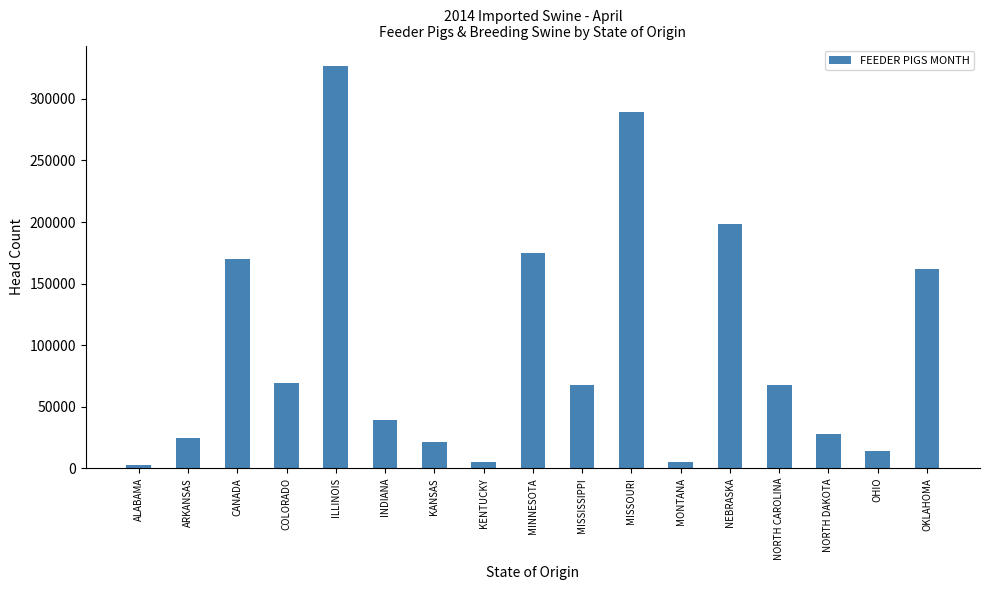

True or false: the data shows 97923 at COLORADO.

False